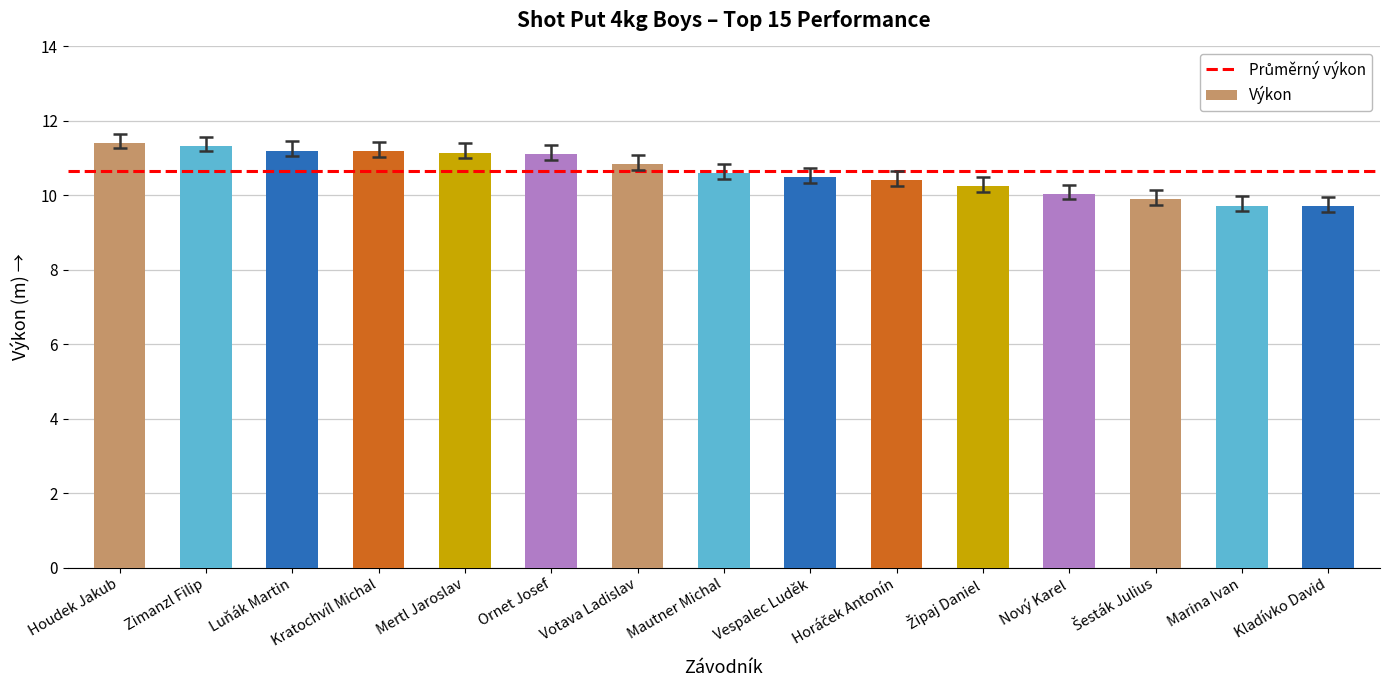

How many bars are there in total?

15